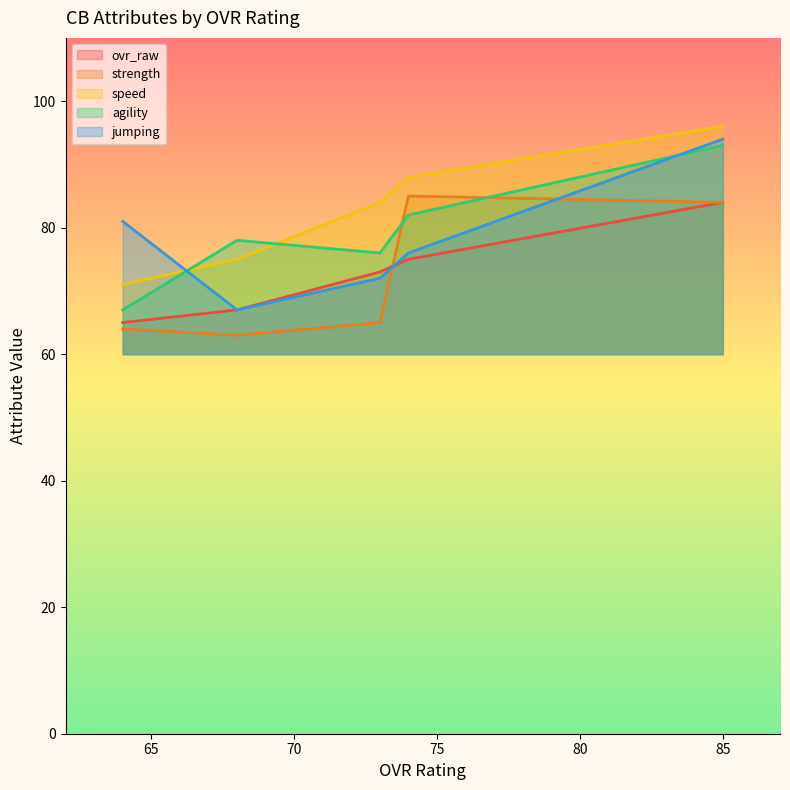

How many series are shown in this chart?

5